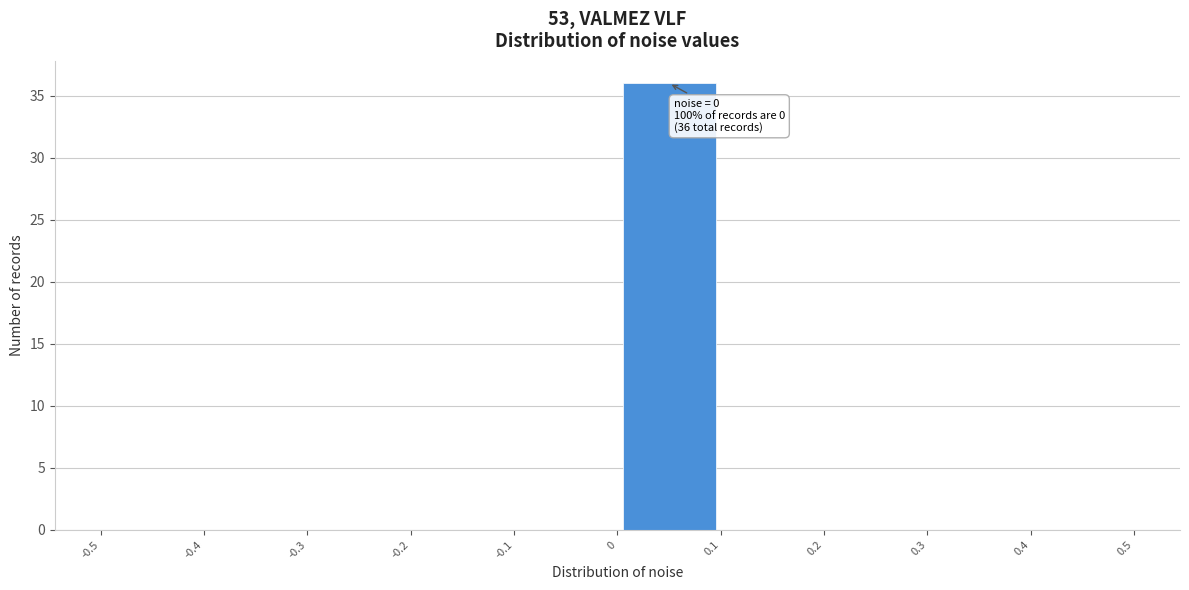

Over which range of the x-axis is the bar tallest?

0 to 0.1